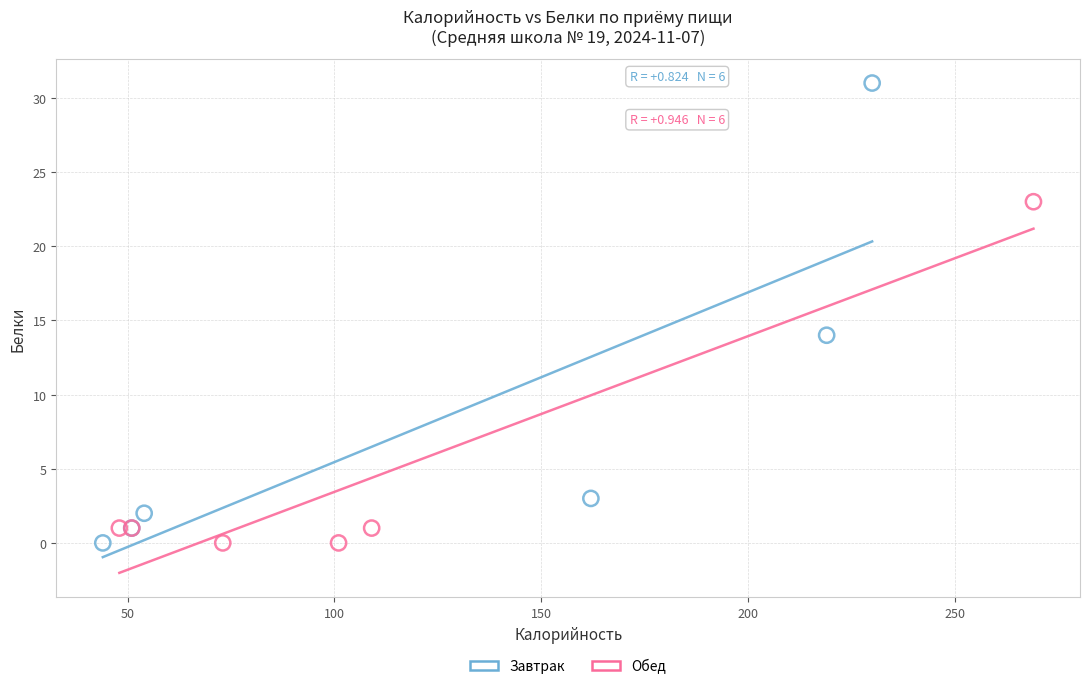

Which series has the widest spread of Y values?

Завтрак